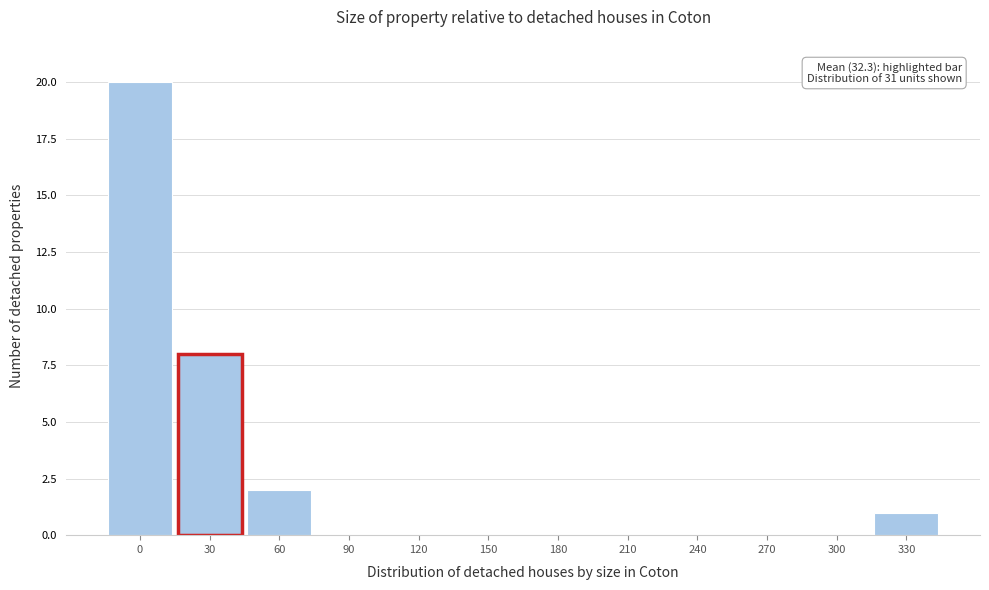

Reading left to right, transcribe all the data shown in this chart.

0=20	30=8	60=2	90=0	120=0	150=0	180=0	210=0	240=0	270=0	300=0	330=1